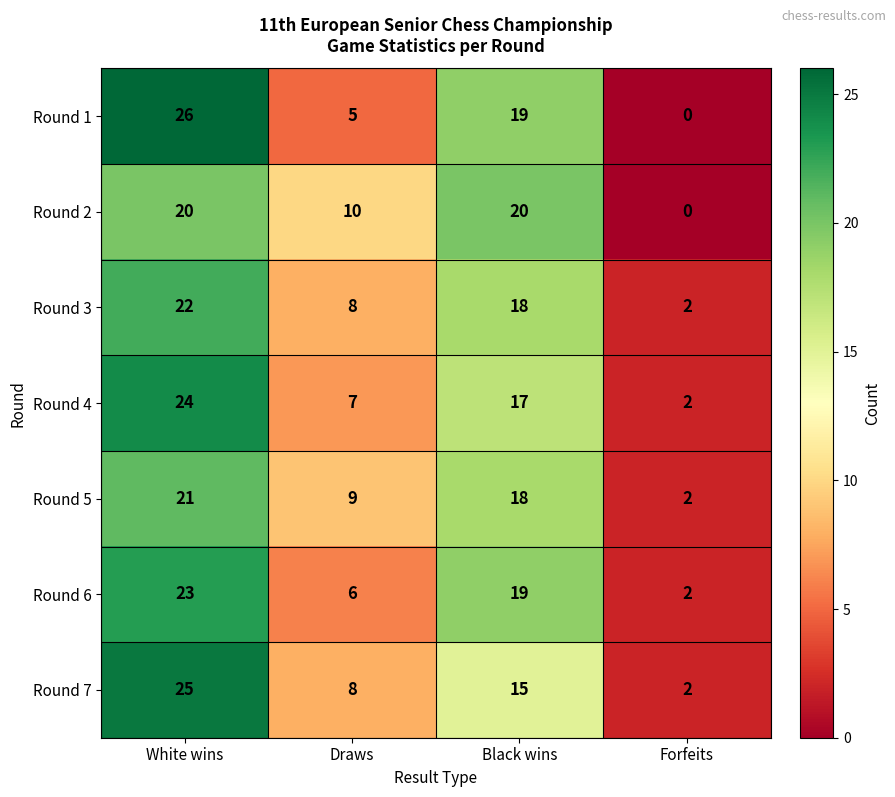

How many data points does each series have?

4